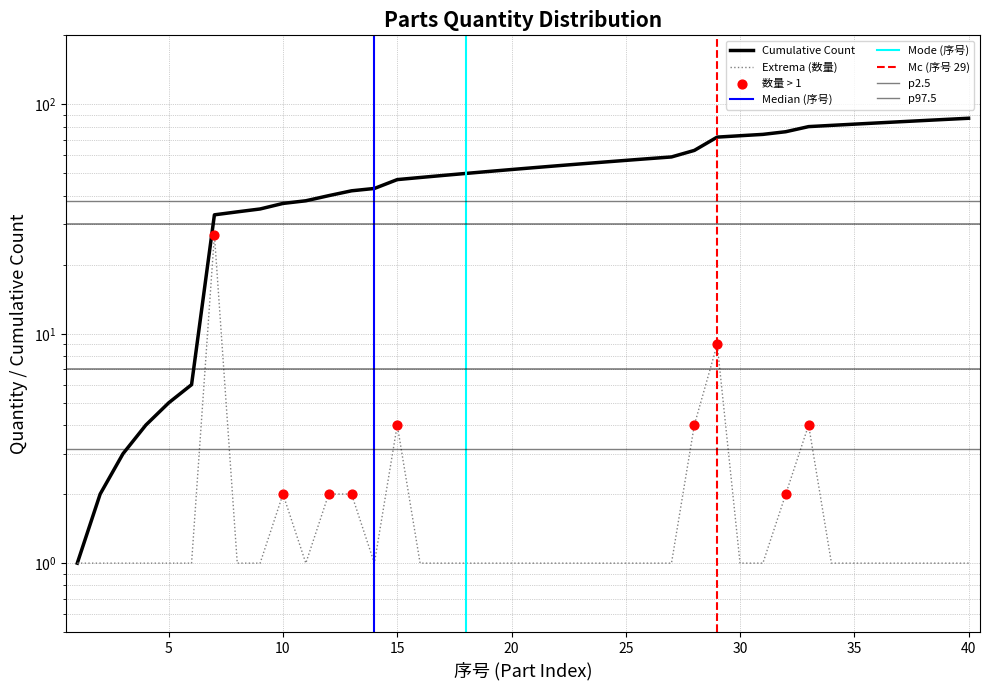

Is the value of cumulative at 30 greater than the value of 数量 at 8?

Yes